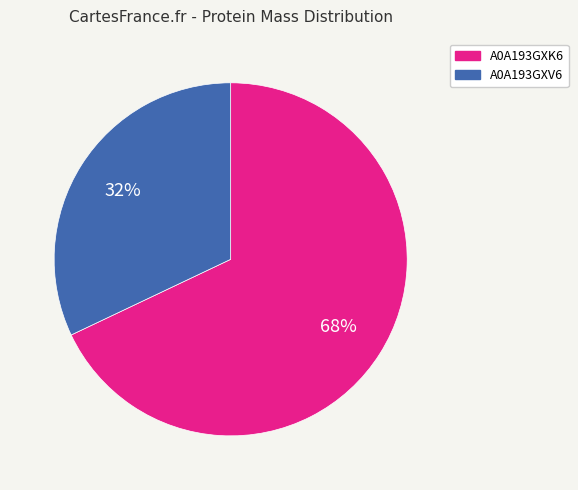

To the nearest percent, what is the average slice percentage?

50%